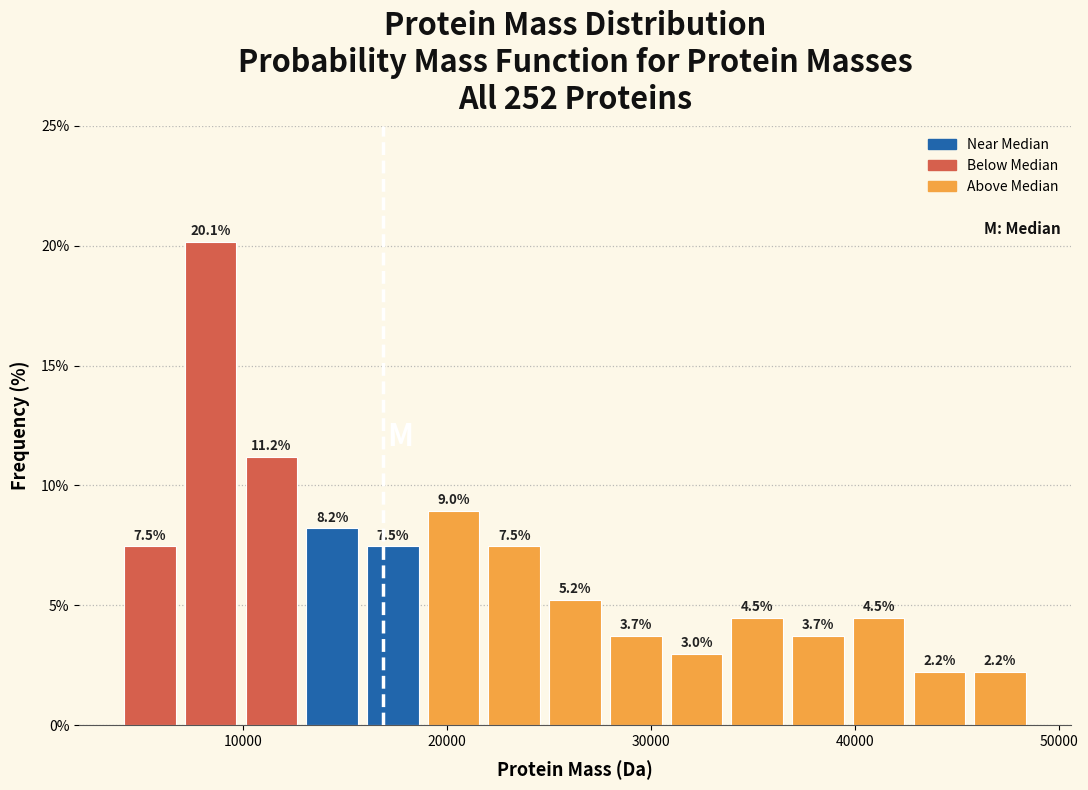

Read against the x-axis, roughly where is the centre of the tallest bar?

8000